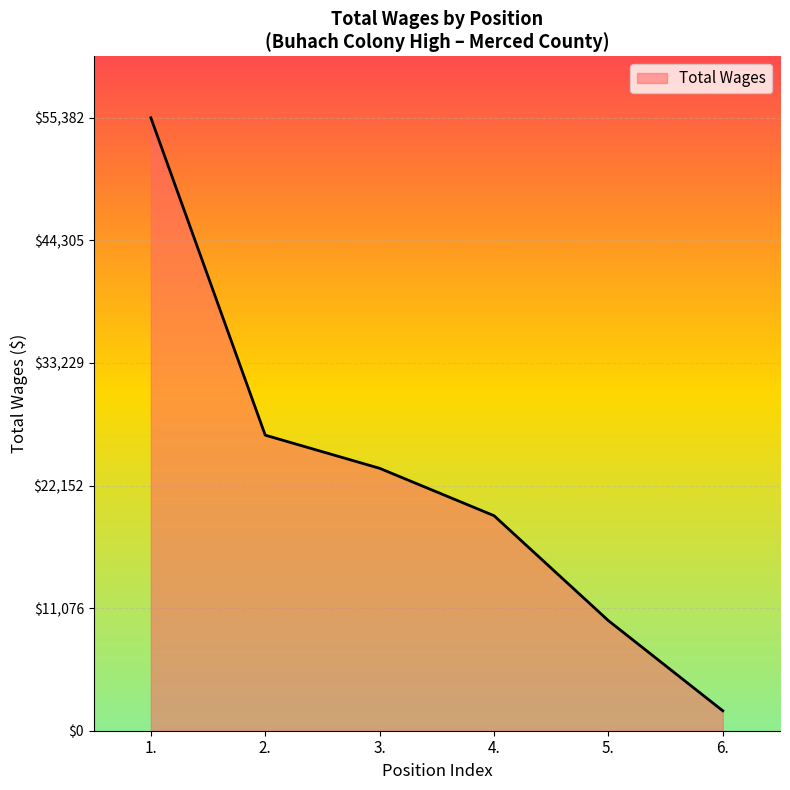

What is the change in value from 4. to 6.?

-17631